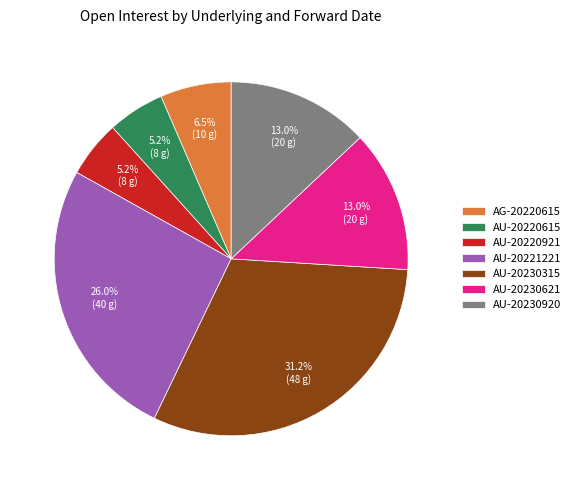

Does any single category account for the majority?

No